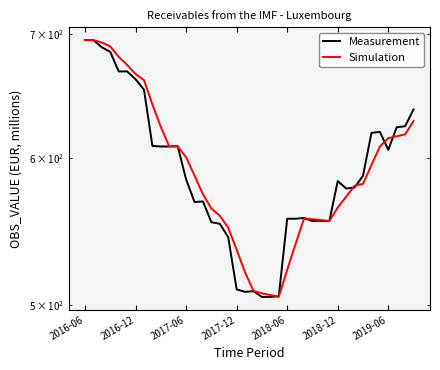

How many times do Simulation and Measurement cross each other?

9